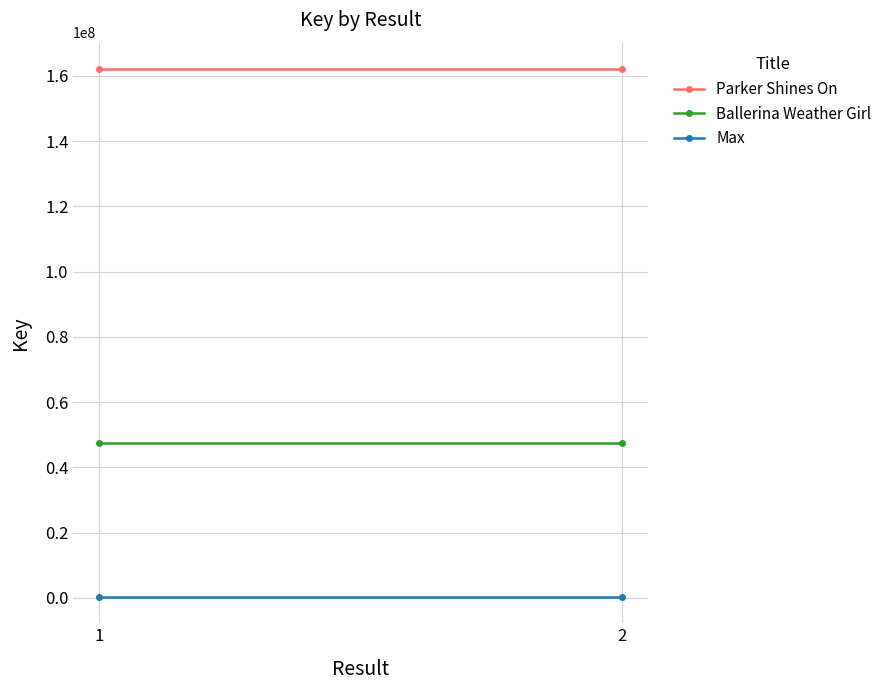

At 2, list the series in order from largest to smallest.

Parker Shines On, Ballerina Weather Girl, Max